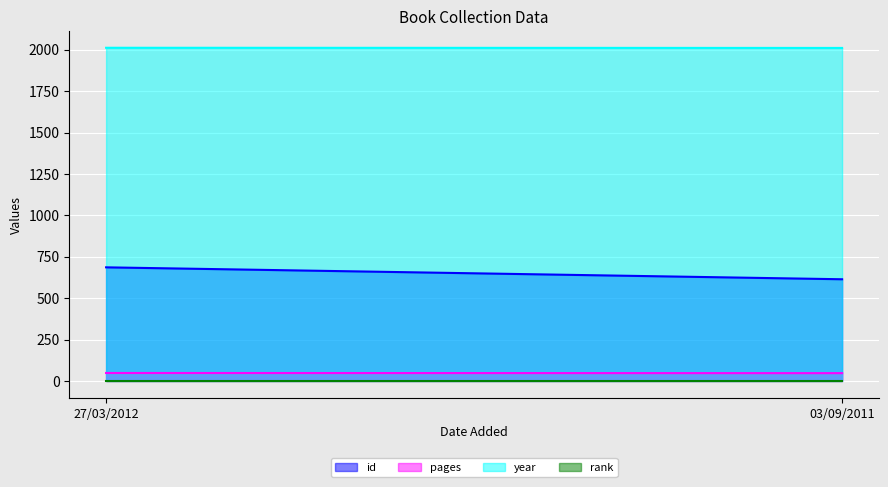

List the labels in order of year value, largest first.

27/03/2012, 03/09/2011